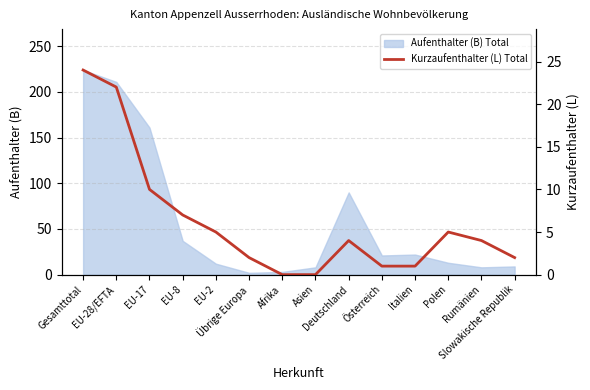

What is the highest value of the Aufenthalter (B) Total series?

224